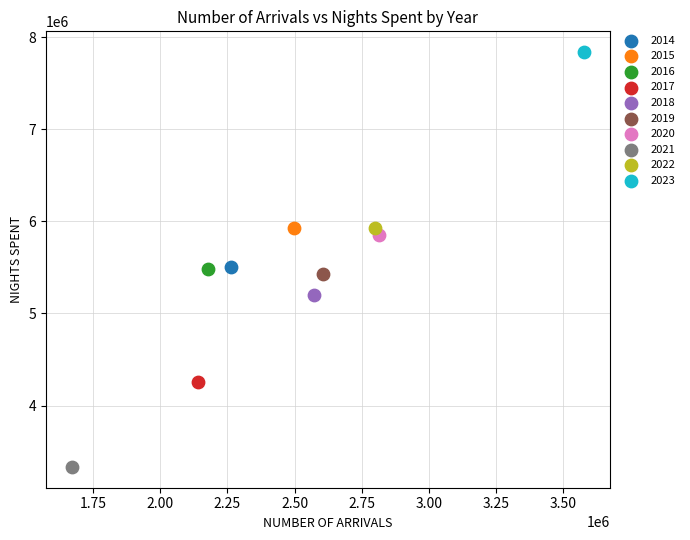

Which series reaches the minimum Y coordinate?

2021